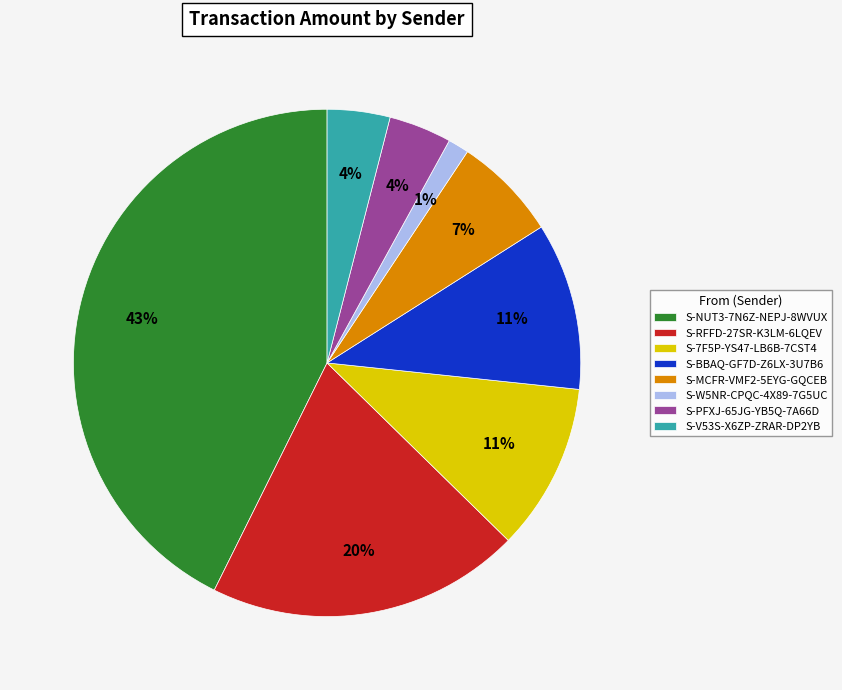

Do S-RFFD-27SR-K3LM-6LQEV and S-NUT3-7N6Z-NEPJ-8WVUX together represent more than half of the pie?

Yes